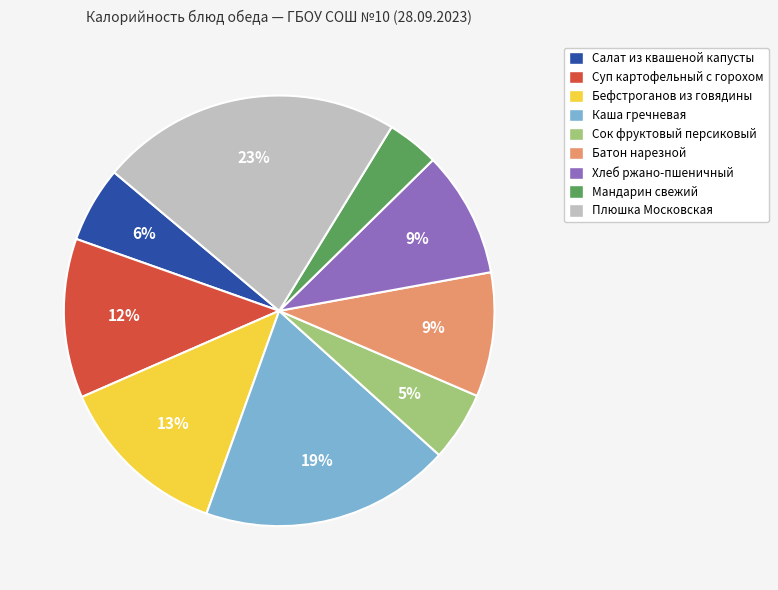

To the nearest percent, what is the average slice percentage?

11%